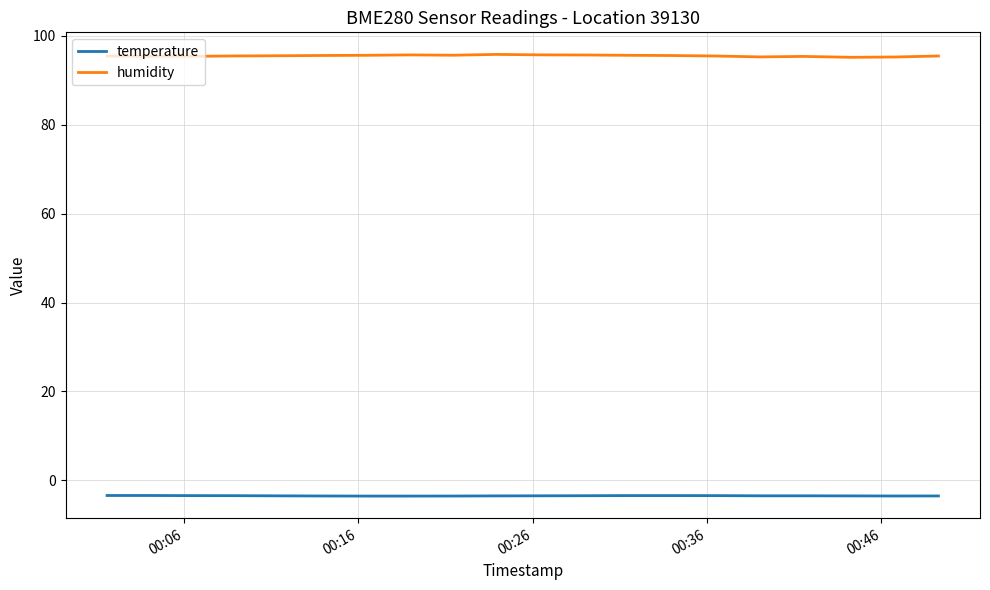

List the series in order of their peak value, highest first.

humidity, temperature